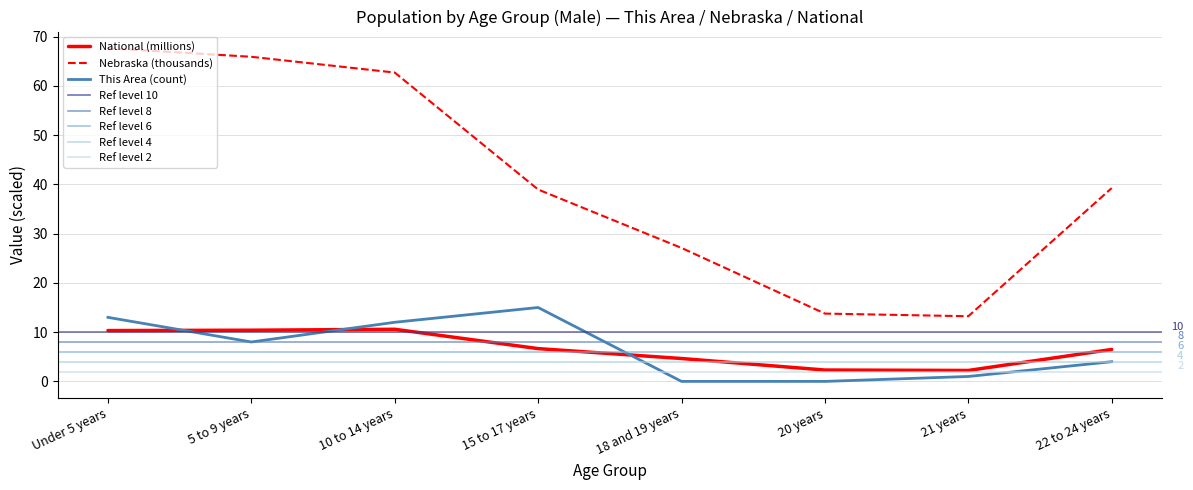

What is the label of the 4th point from the left?

15 to 17 years